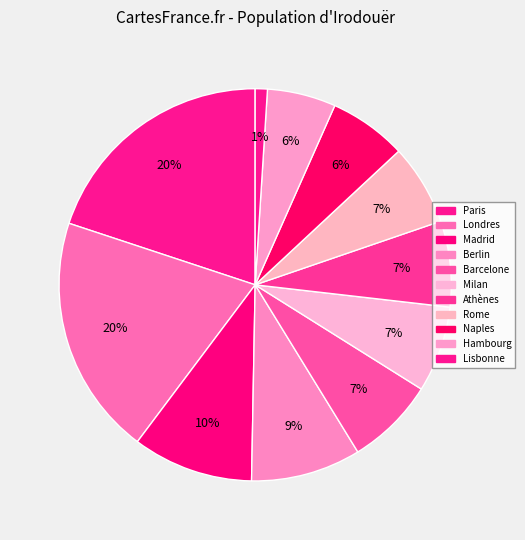

What percentage is NOT represented by Lisbonne?

99.0%